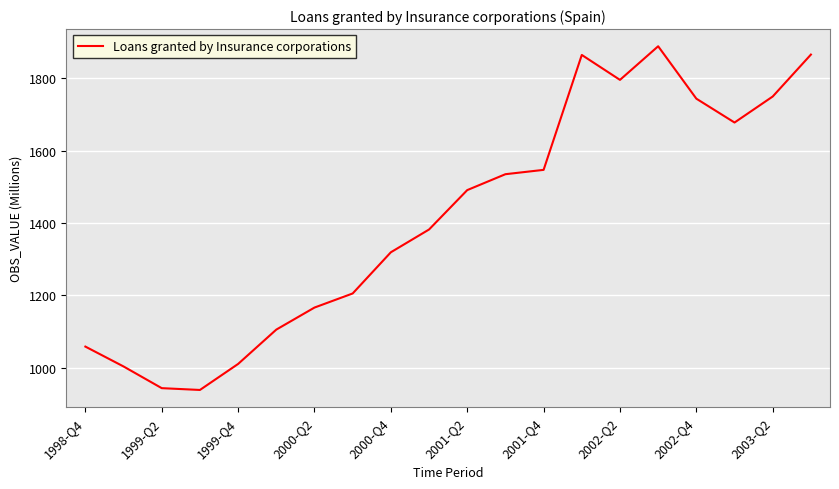

What is the smallest value displayed?

938